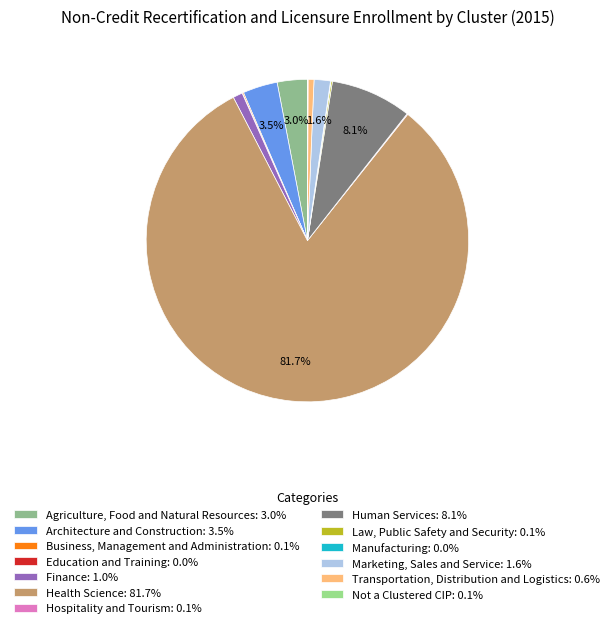

Is there a majority slice in this chart?

Yes